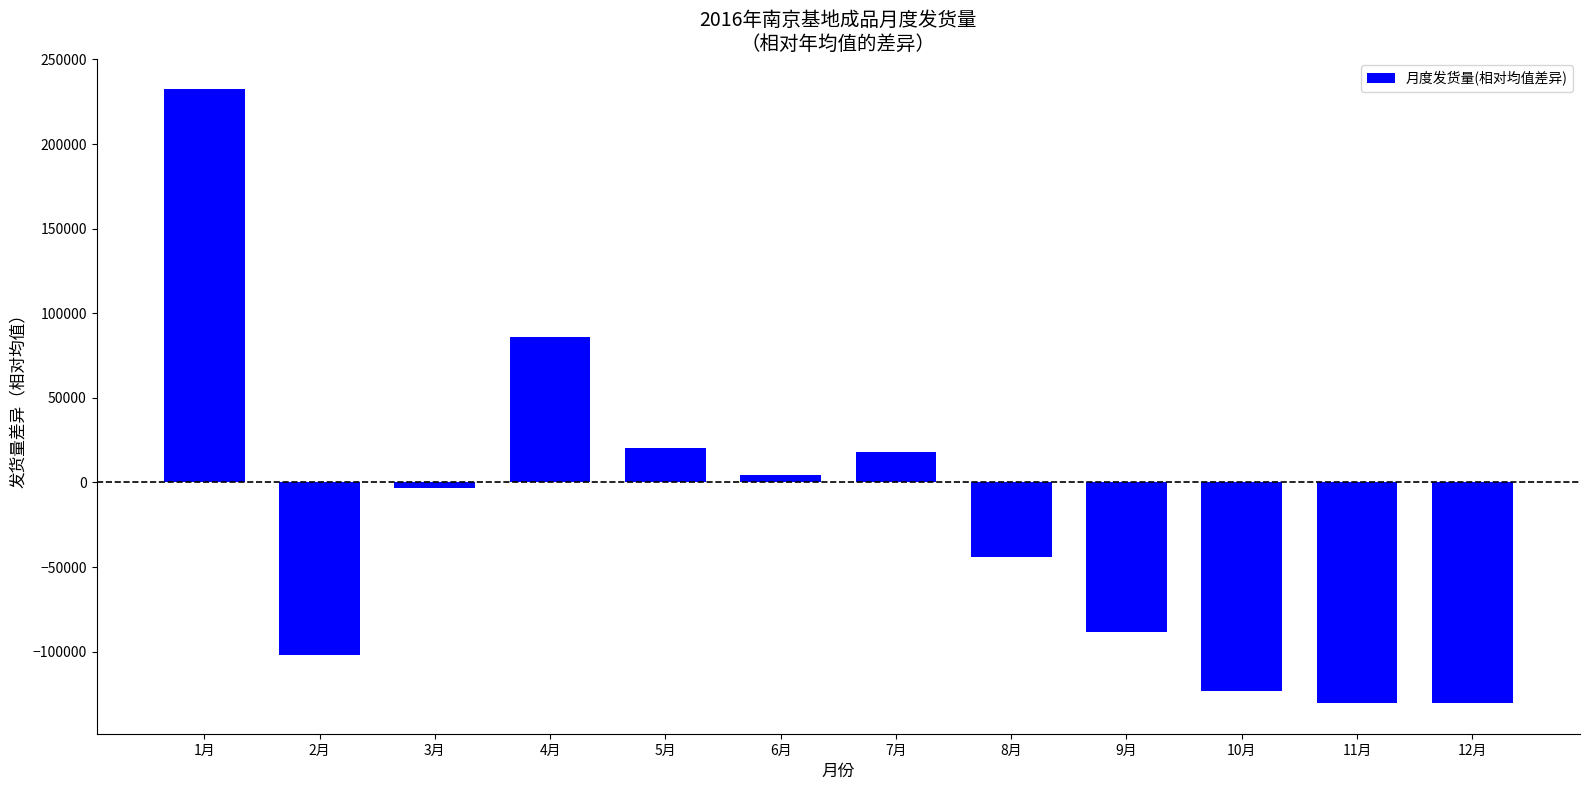

How many values are above zero?

5